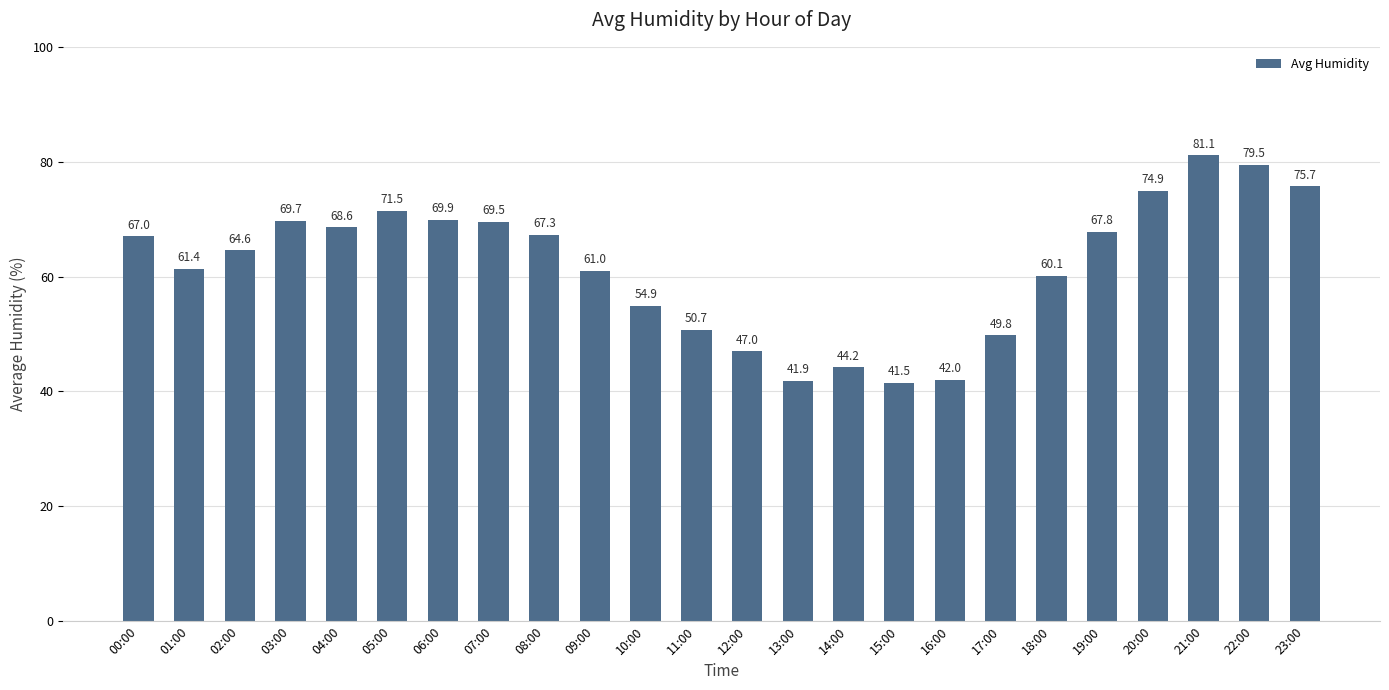

Reading left to right, extract all data points from this chart.

67.0	61.4	64.6	69.7	68.6	71.5	69.9	69.5	67.3	61.0	54.9	50.7	47.0	41.9	44.2	41.5	42.0	49.8	60.1	67.8	74.9	81.1	79.5	75.7